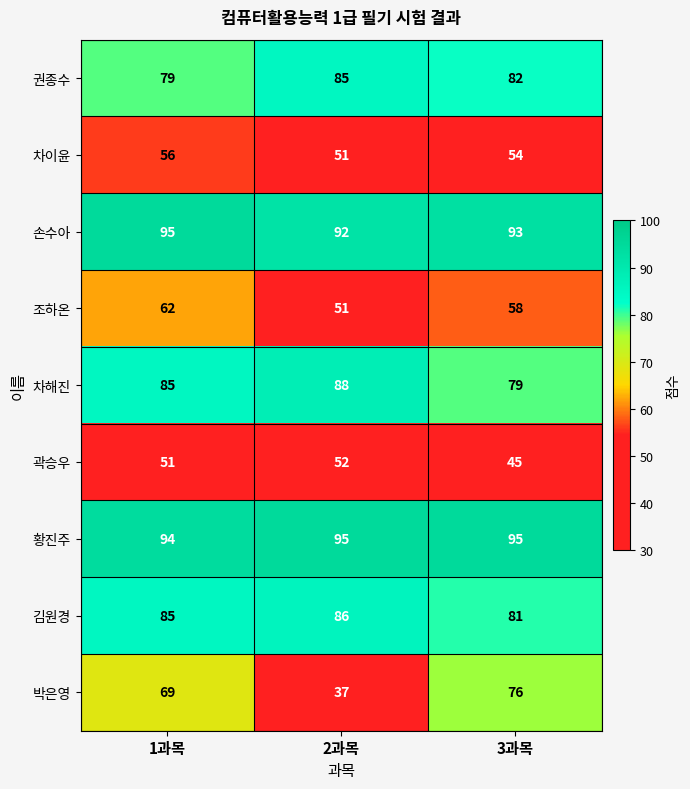

Reading left to right, list all the values displayed in this chart.

권종수: 79	85	82
차이윤: 56	51	54
손수아: 95	92	93
조하온: 62	51	58
차해진: 85	88	79
곽승우: 51	52	45
황진주: 94	95	95
김원경: 85	86	81
박은영: 69	37	76